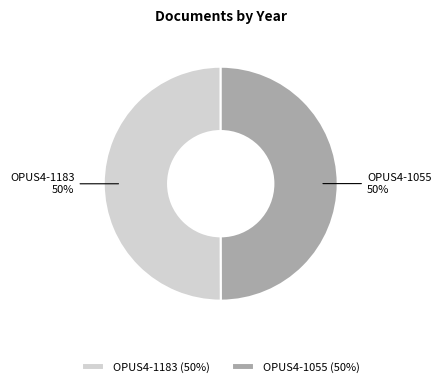

How many slices are in this pie chart?

2